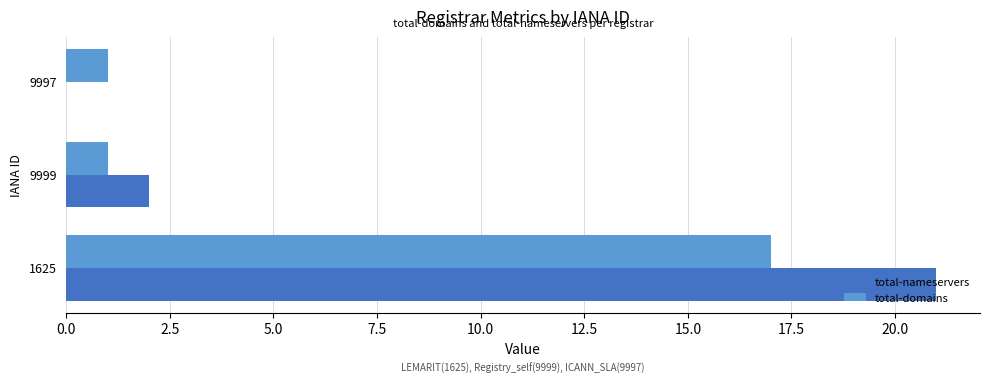

What is the sum of all total-domains values?

19